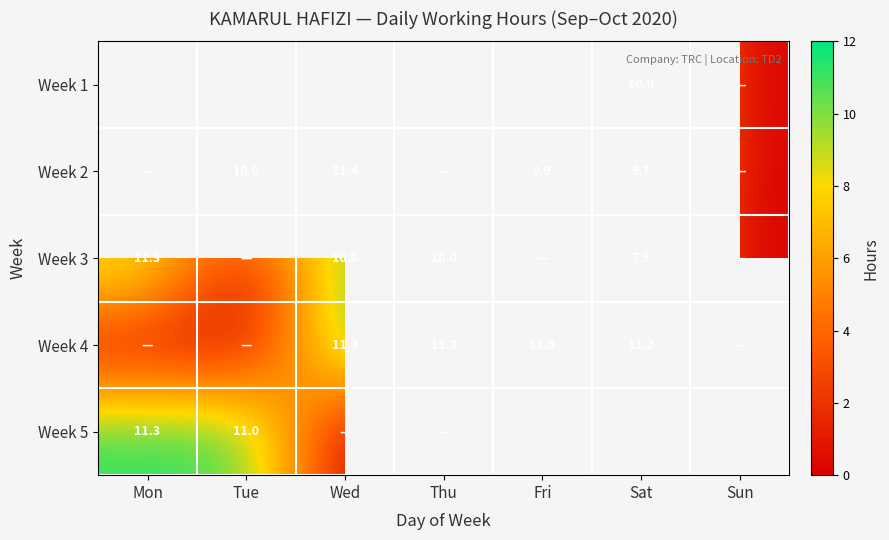

The value of Week 2 at Tue is 10.0. True or false?

True